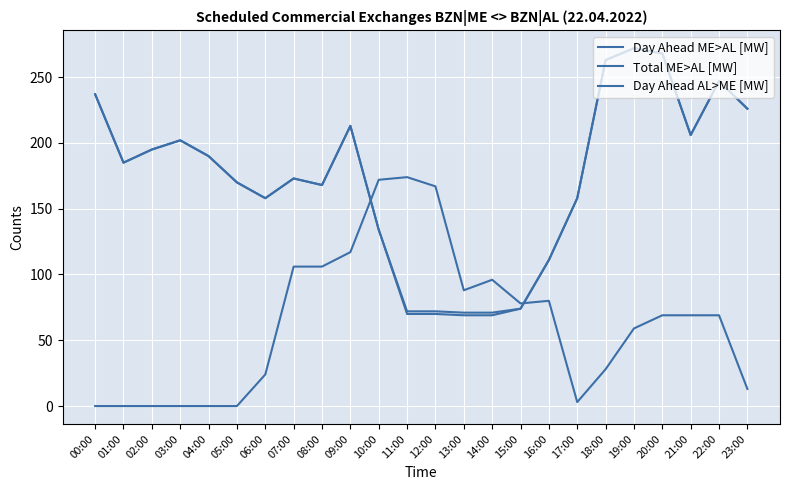

At which label does Day Ahead AL>ME [MW] first exceed 69?

07:00